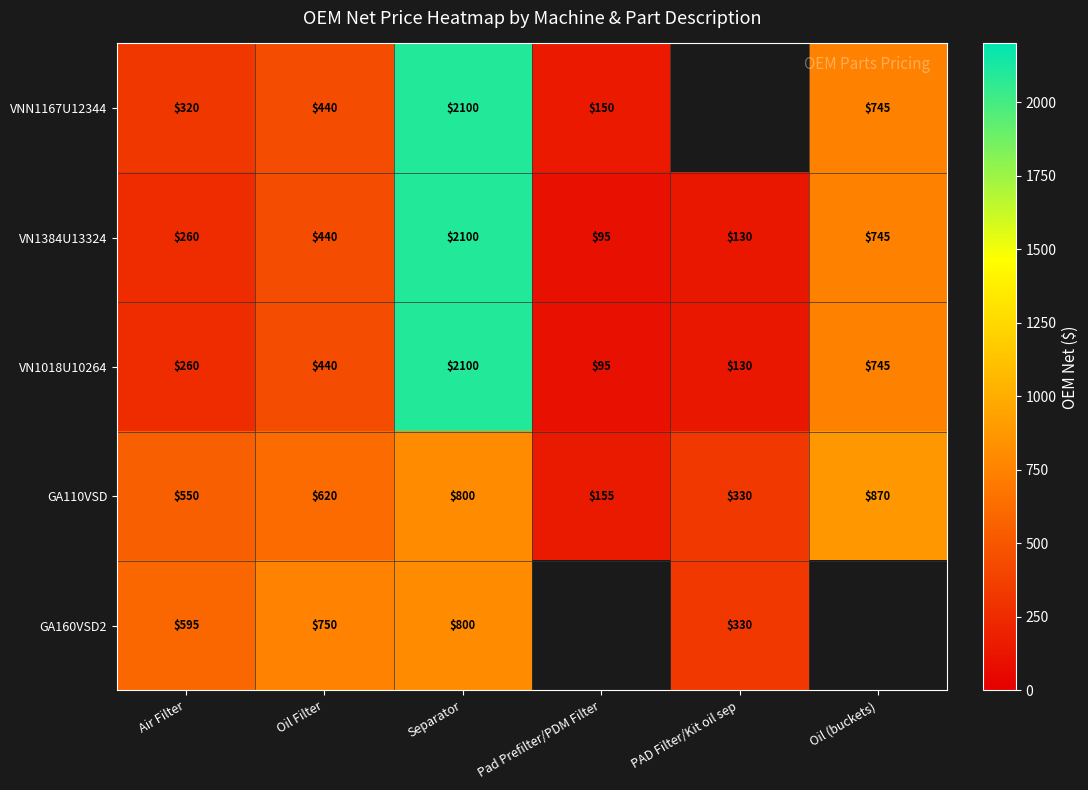

Which label corresponds to the largest value in the chart?

Separator